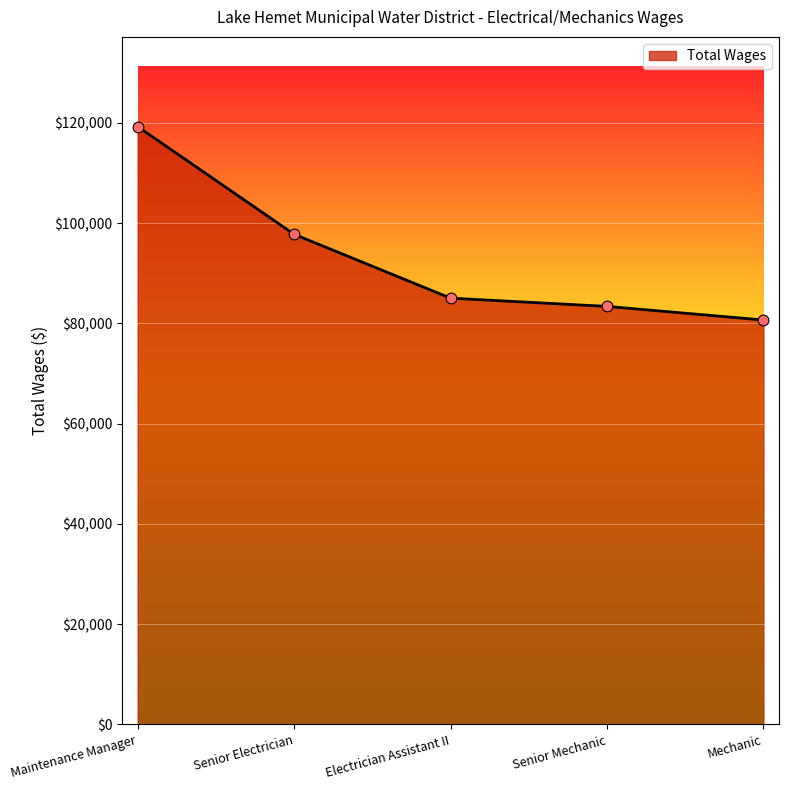

Between Maintenance Manager and Electrician Assistant II, which is larger?

Maintenance Manager